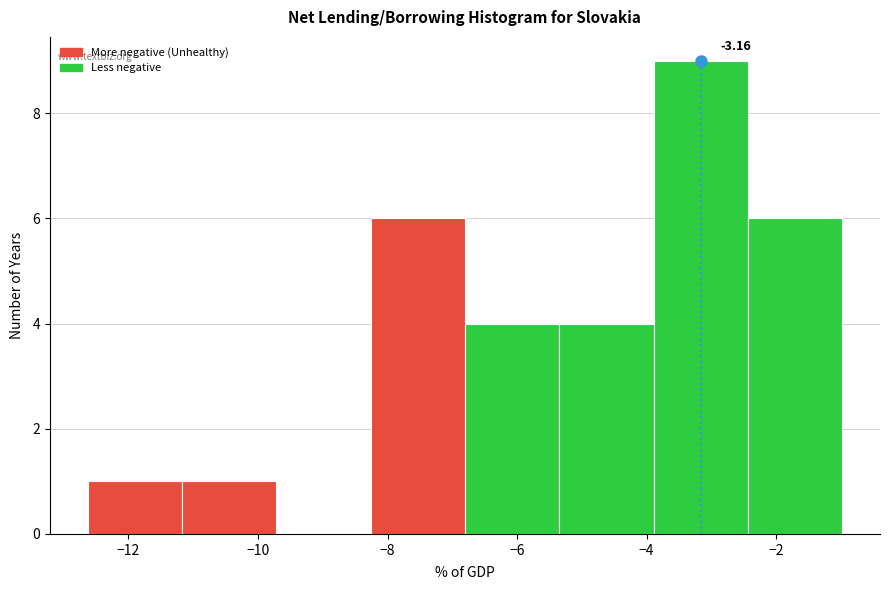

Over which range of the x-axis is the bar tallest?

-3.8 to -2.4